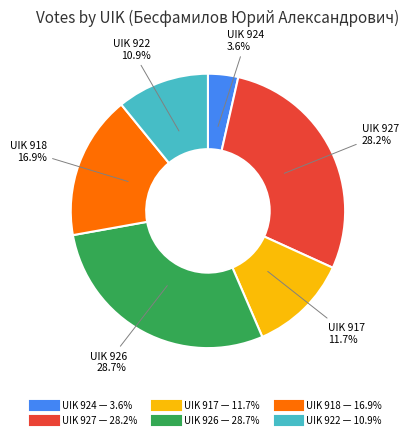

Does any single category account for the majority?

No